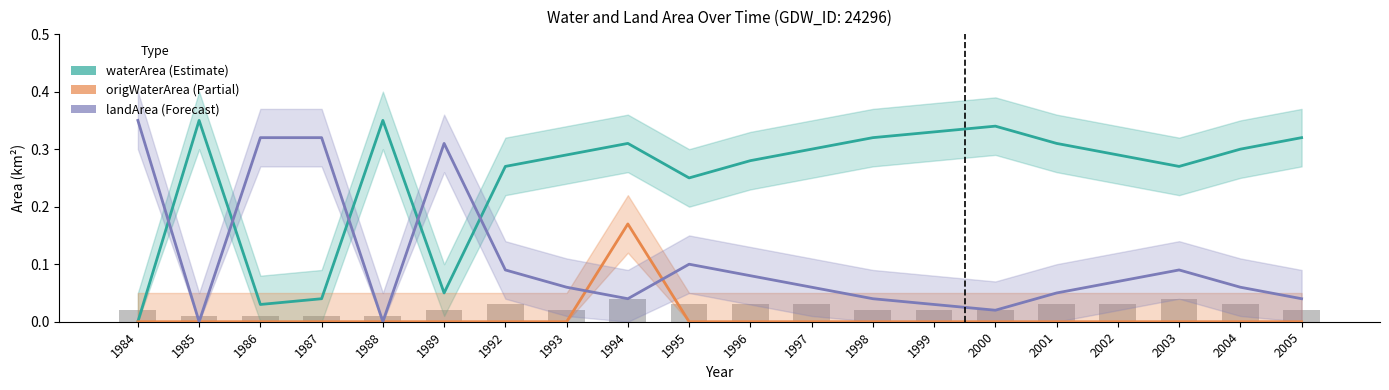

At which label does origWaterArea reach its peak?

1994